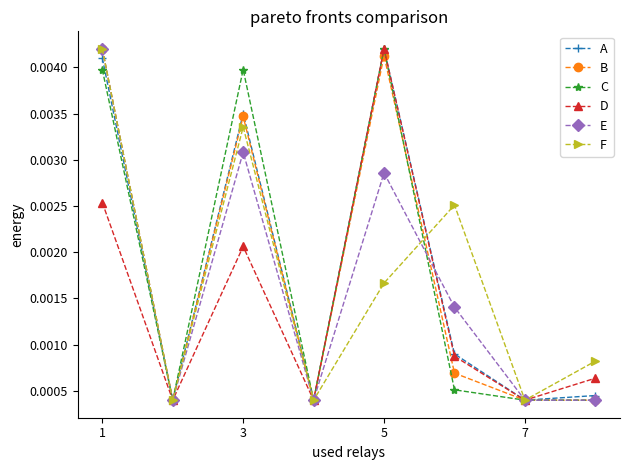

How many interior local peaks does the F series have?

2